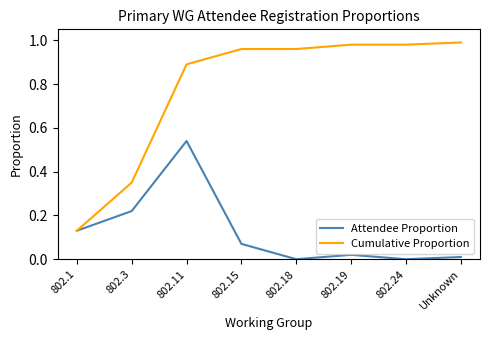

Which series has the largest range (max minus min)?

Cumulative Proportion